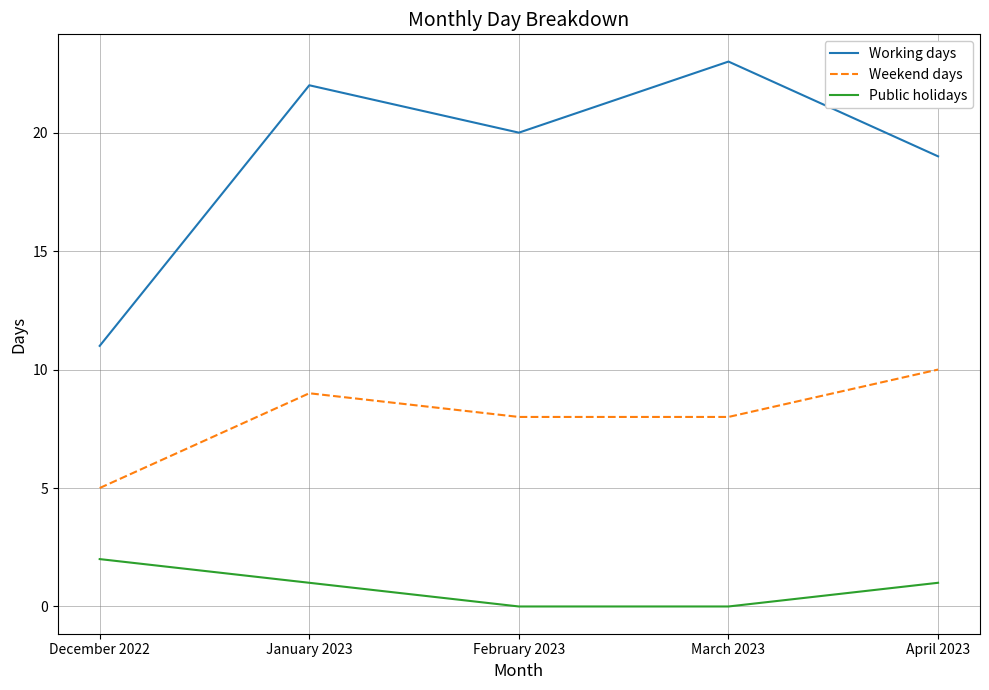

True or false: Public holidays has a value of 2 at January 2023.

False